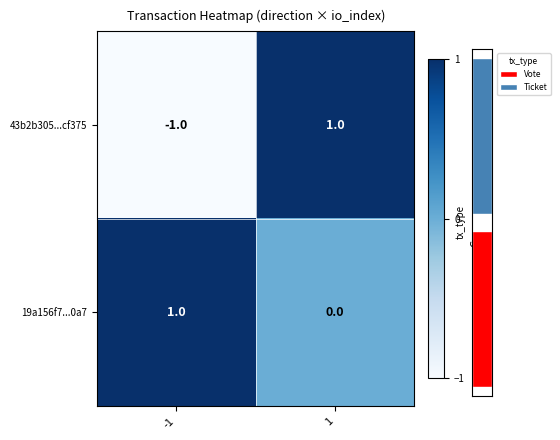

The value of 43b2b305...cf375 at -1 is -1. True or false?

True